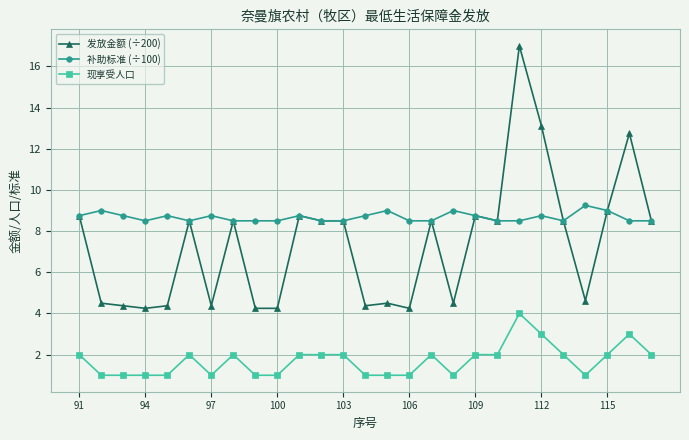

What are all the series names shown in the legend?

发放金额 (÷200), 补助标准 (÷100), 现享受人口